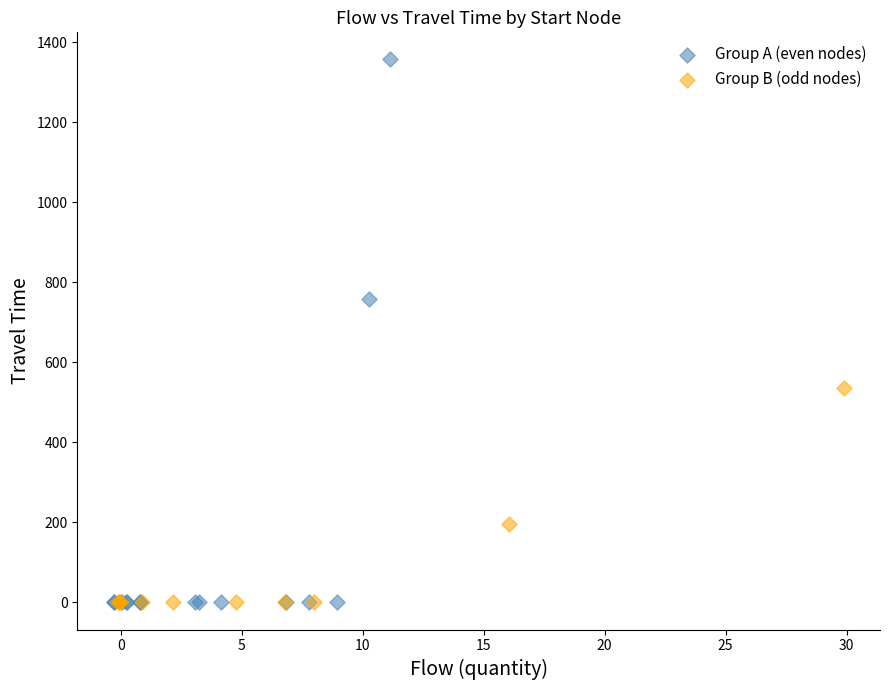

Which series reaches the maximum Y coordinate?

Group A (even nodes)